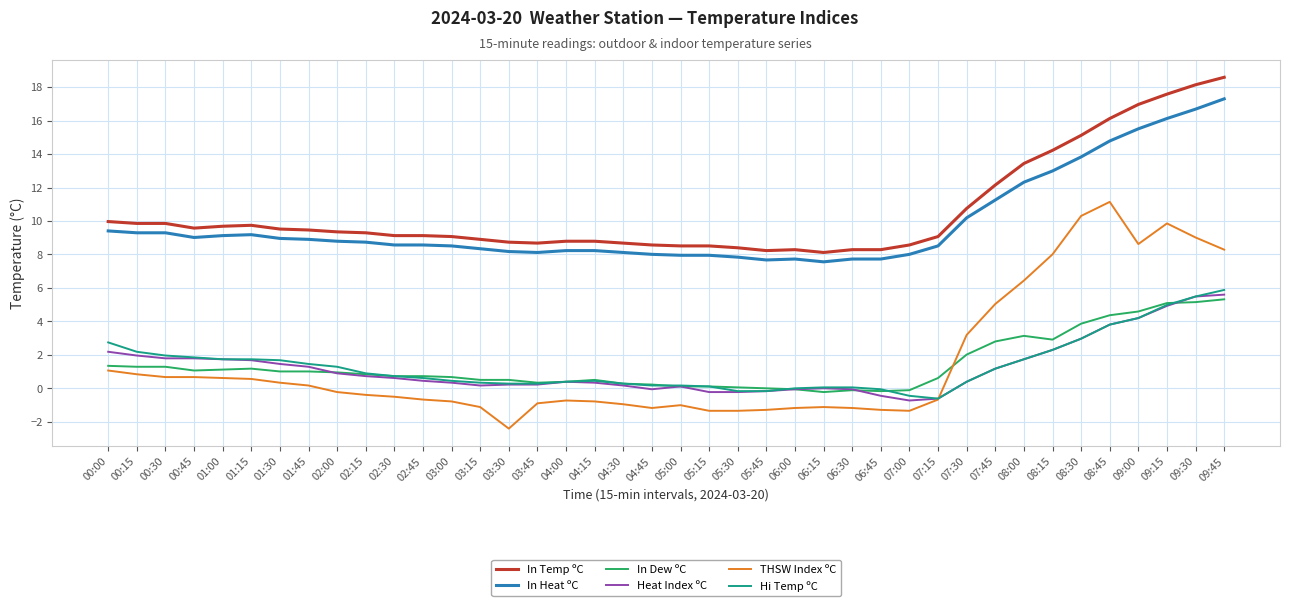

What is the highest value of the Hi Temp ºC series?

5.9